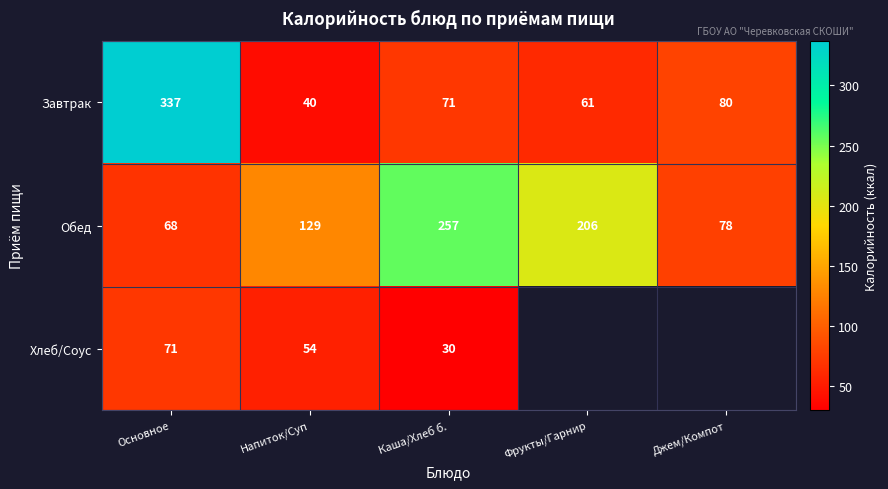

How many categories are shown in the chart?

5